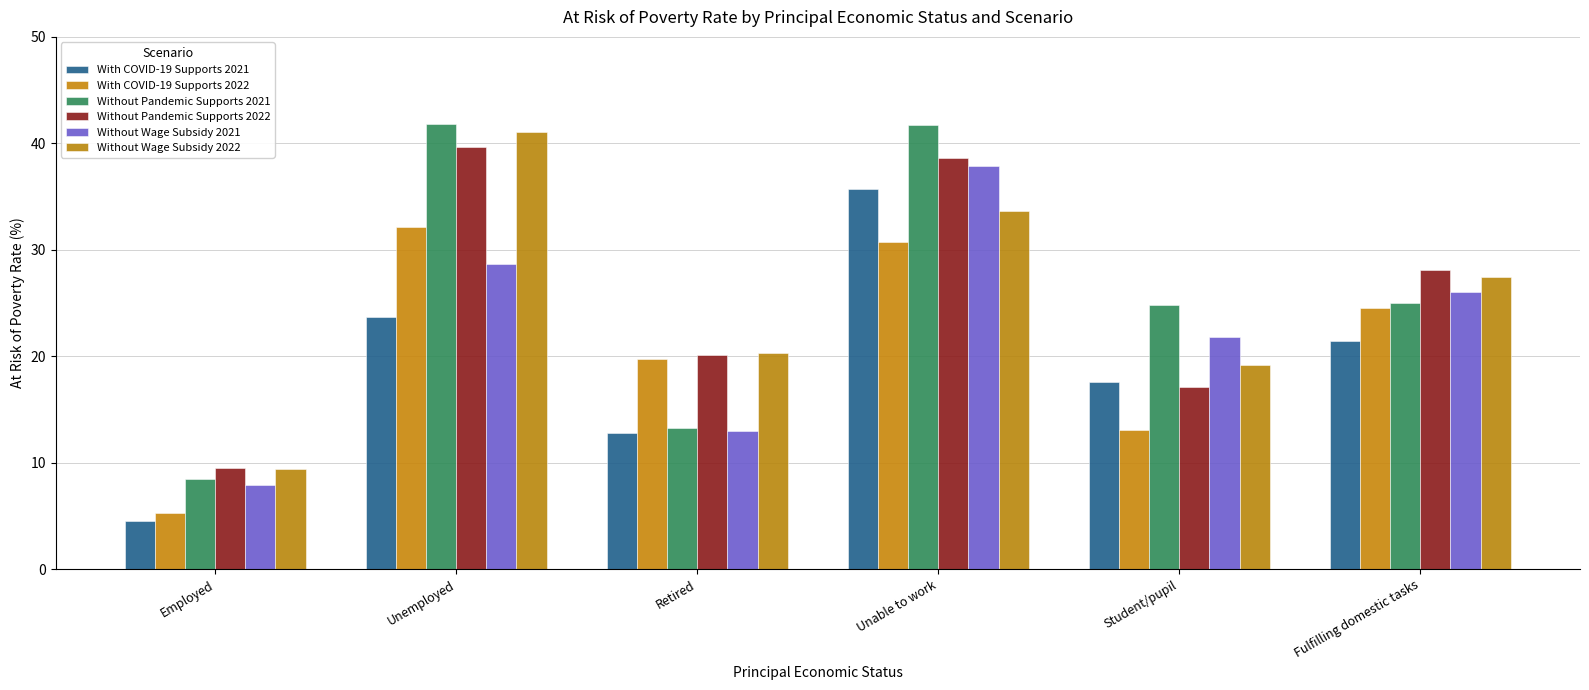

How many groups of bars are there?

6